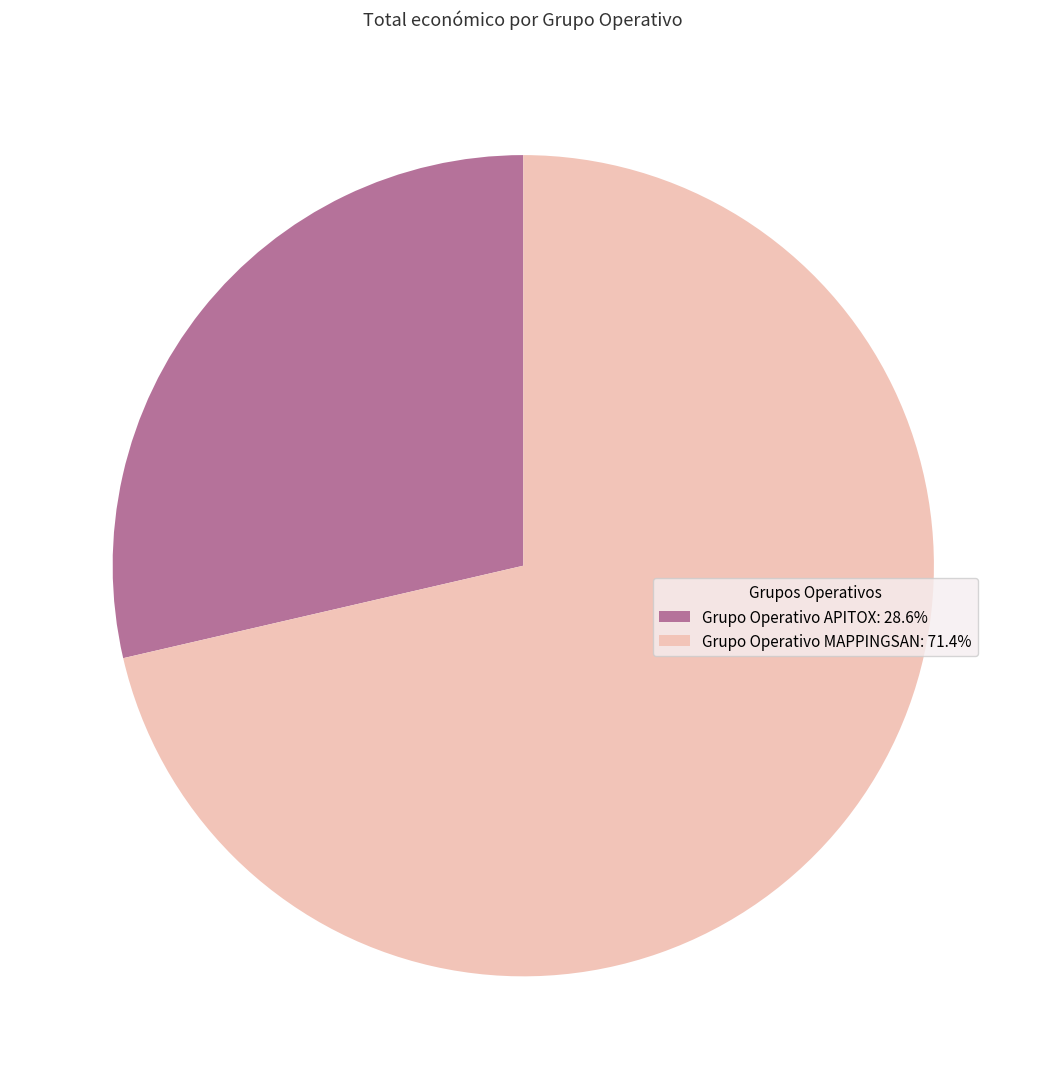

Rank the categories by value from lowest to highest.

Grupo Operativo APITOX, Grupo Operativo MAPPINGSAN